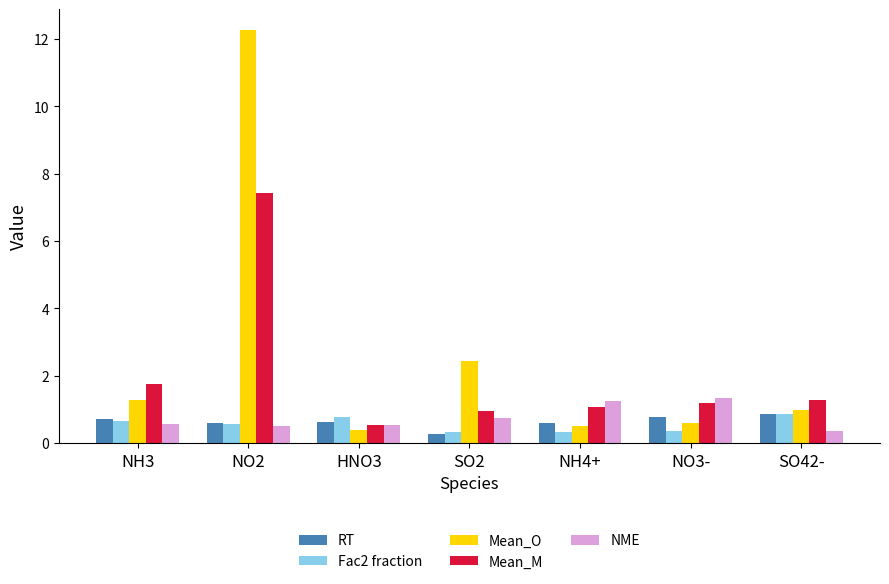

Which series has the largest range (max minus min)?

Mean_O